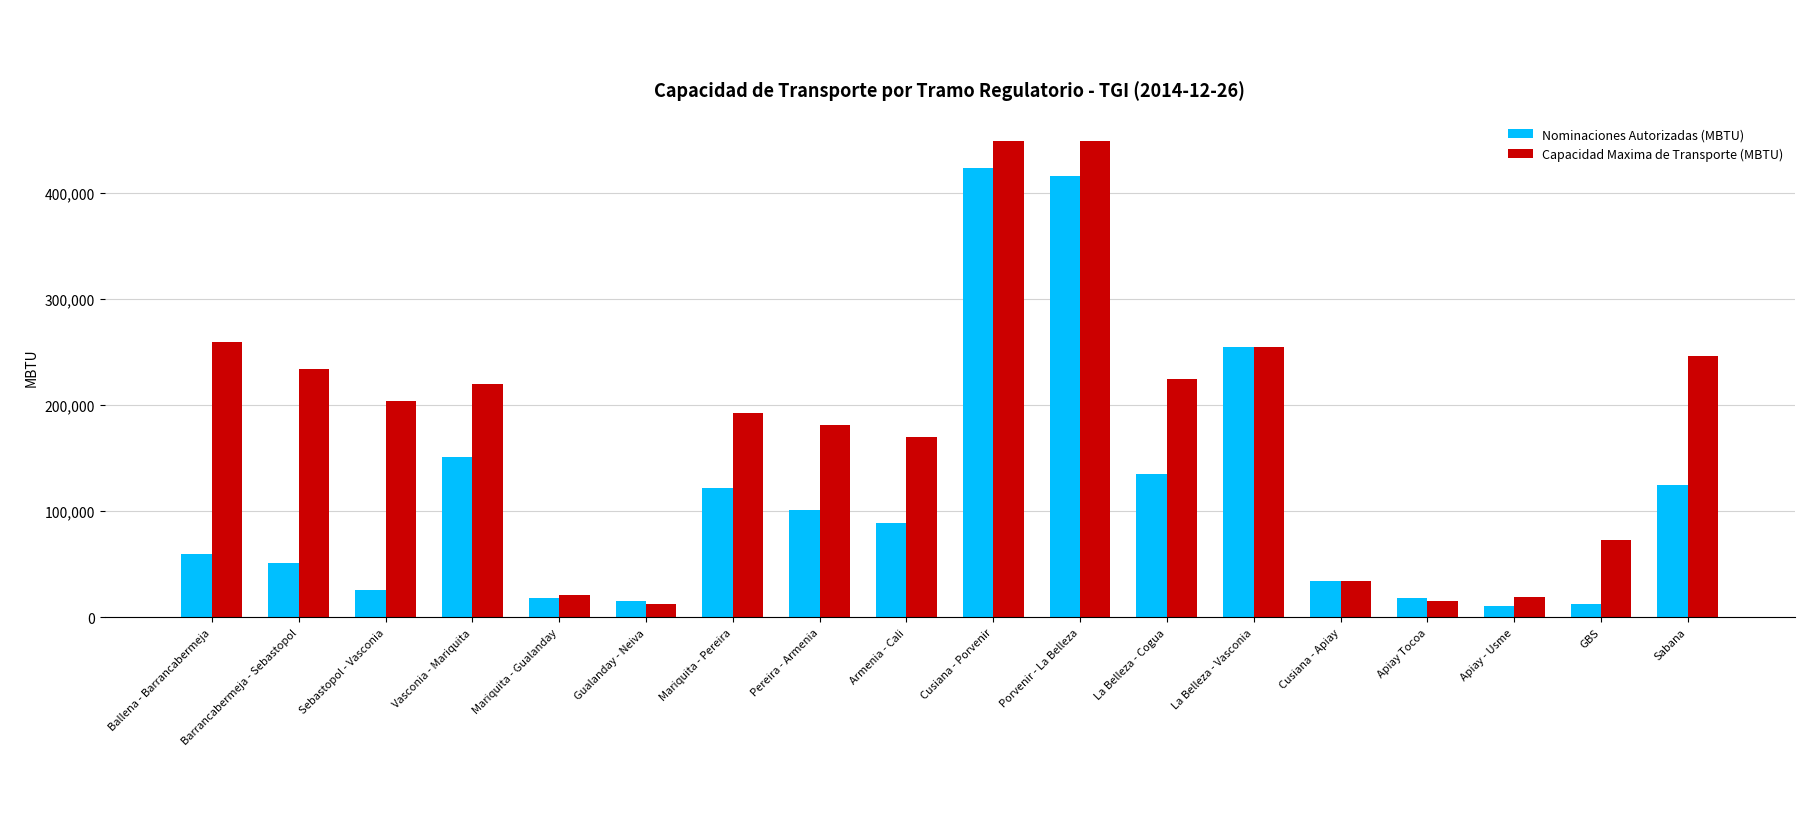

Is the value of Capacidad Maxima de Transporte (MBTU) at Cusiana - Porvenir greater than the value of Nominaciones Autorizadas (MBTU) at Gualanday - Neiva?

Yes